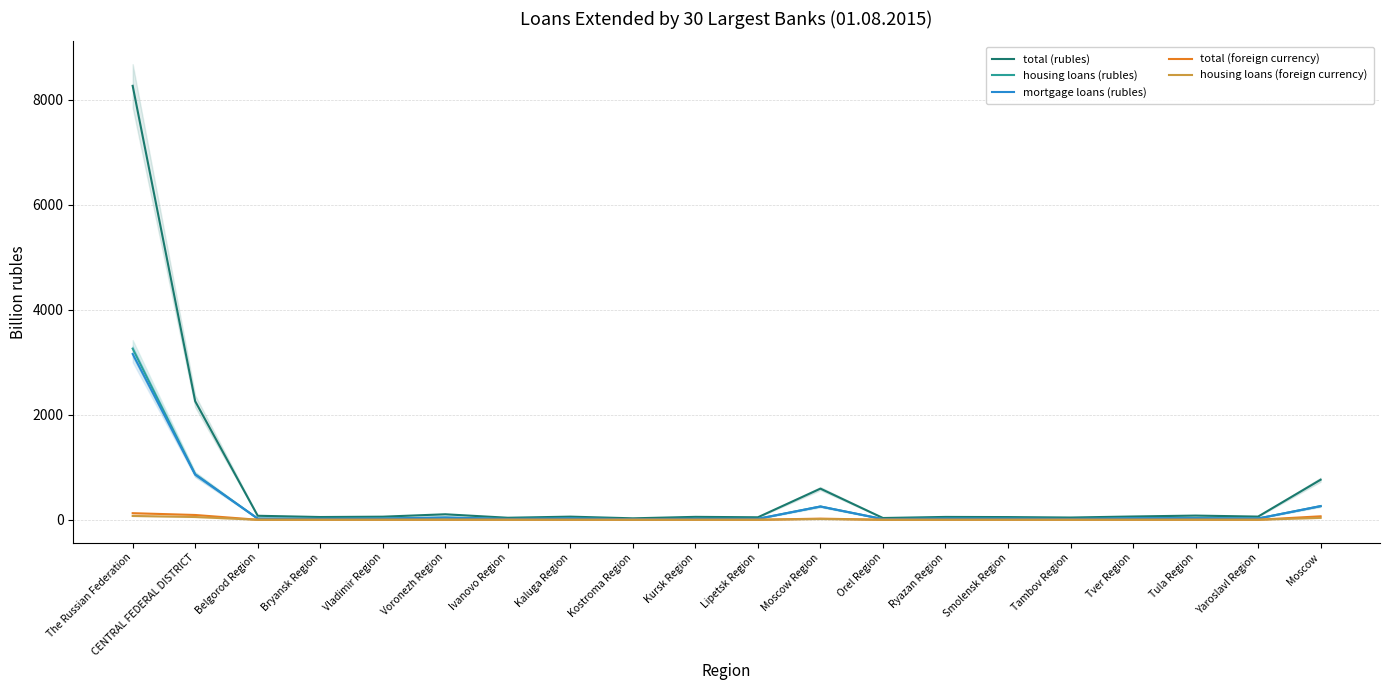

Does the chart have visible grid lines?

Yes